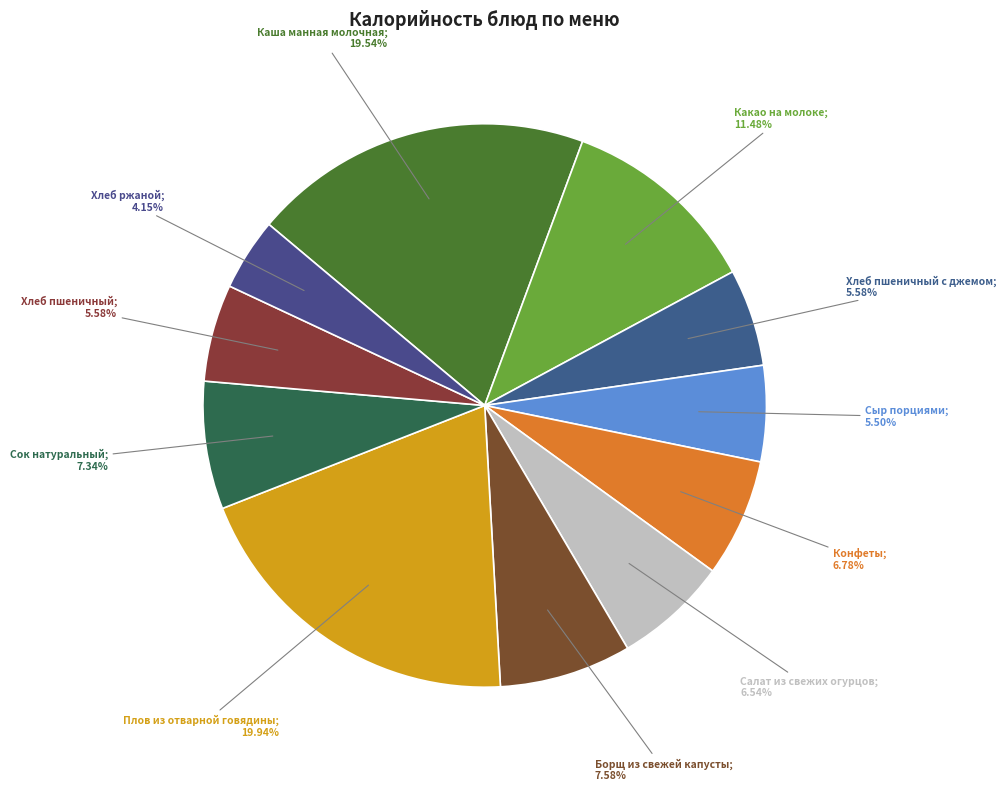

To the nearest percent, what is the difference between the largest and smallest slice percentages?

16%